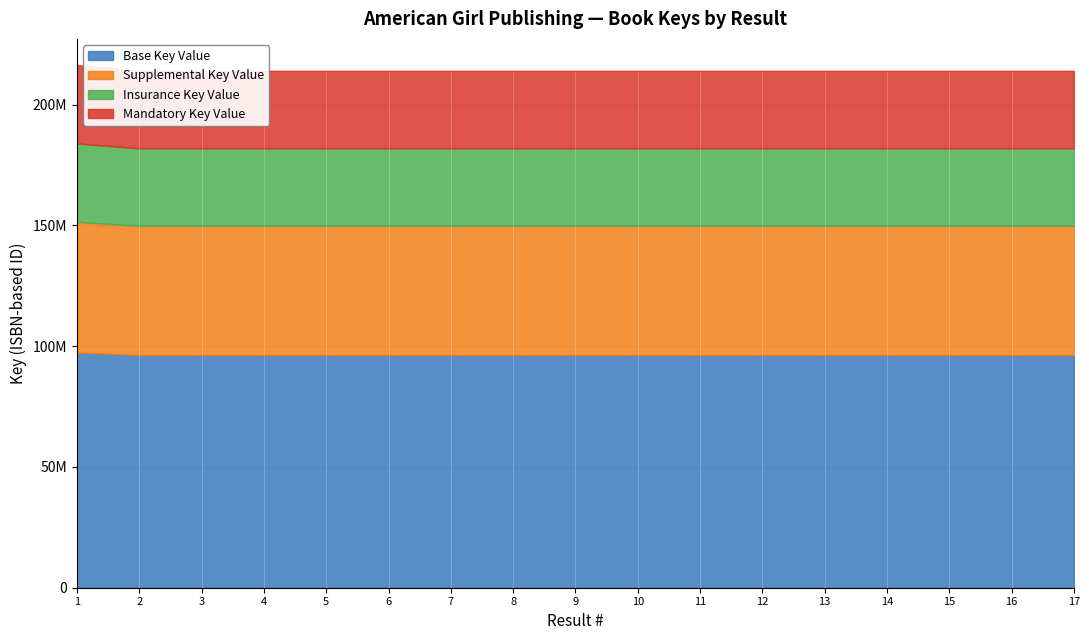

Does the chart have visible grid lines?

Yes